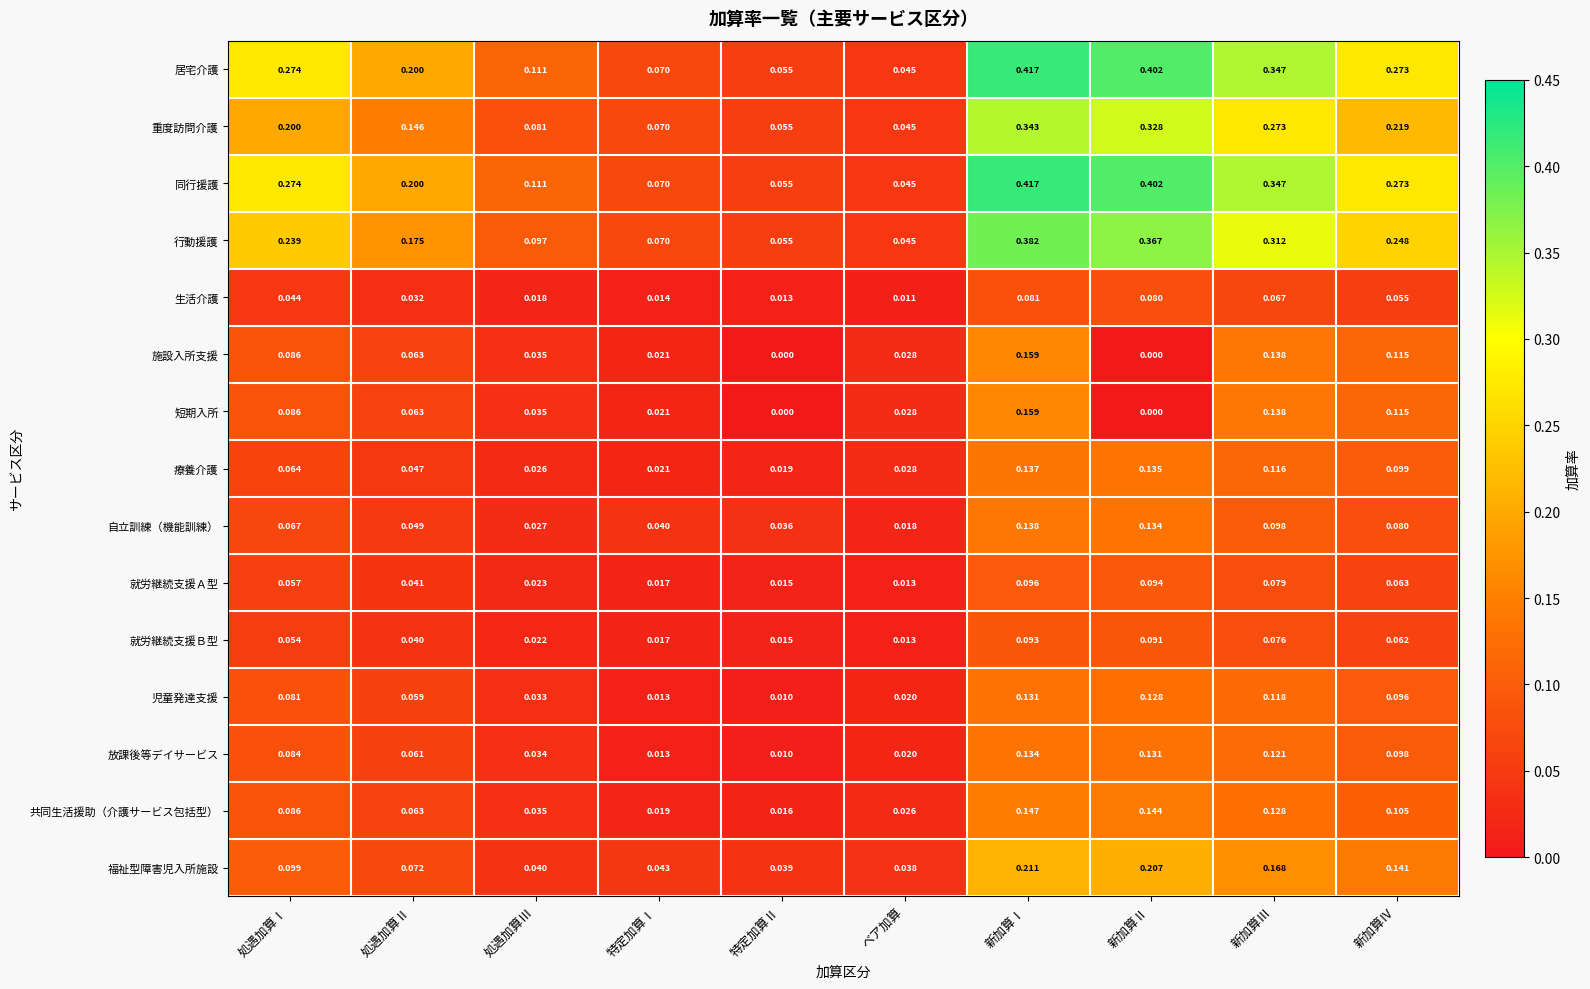

At which label does 放課後等デイサービス reach its peak?

新加算Ⅰ